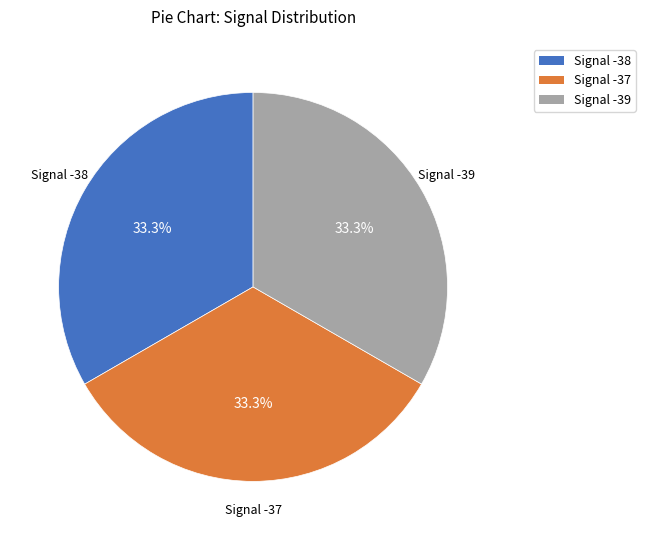

Is there any slice that represents more than half of the pie?

No